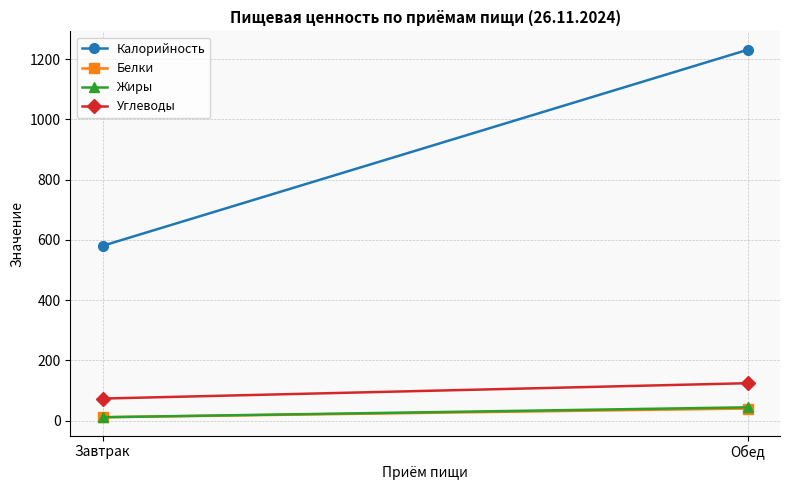

Which series has the largest total across all categories?

Калорийность